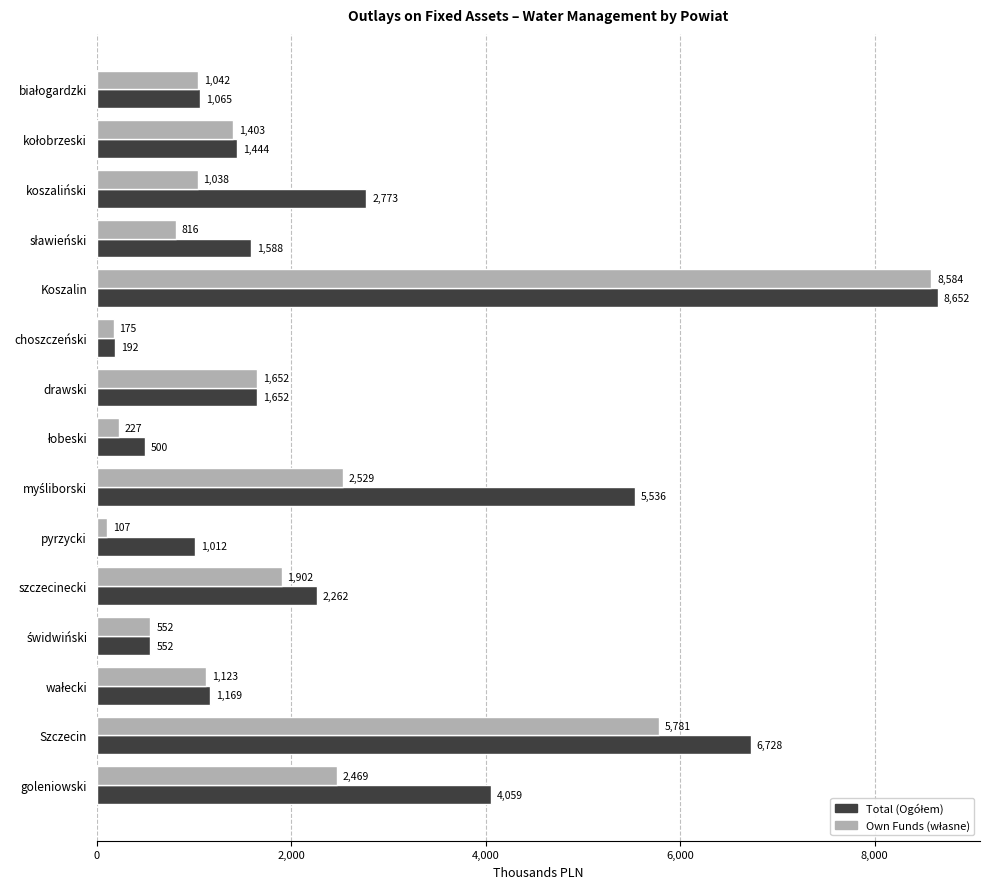

At which category does the chart reach its peak across all series?

Koszalin